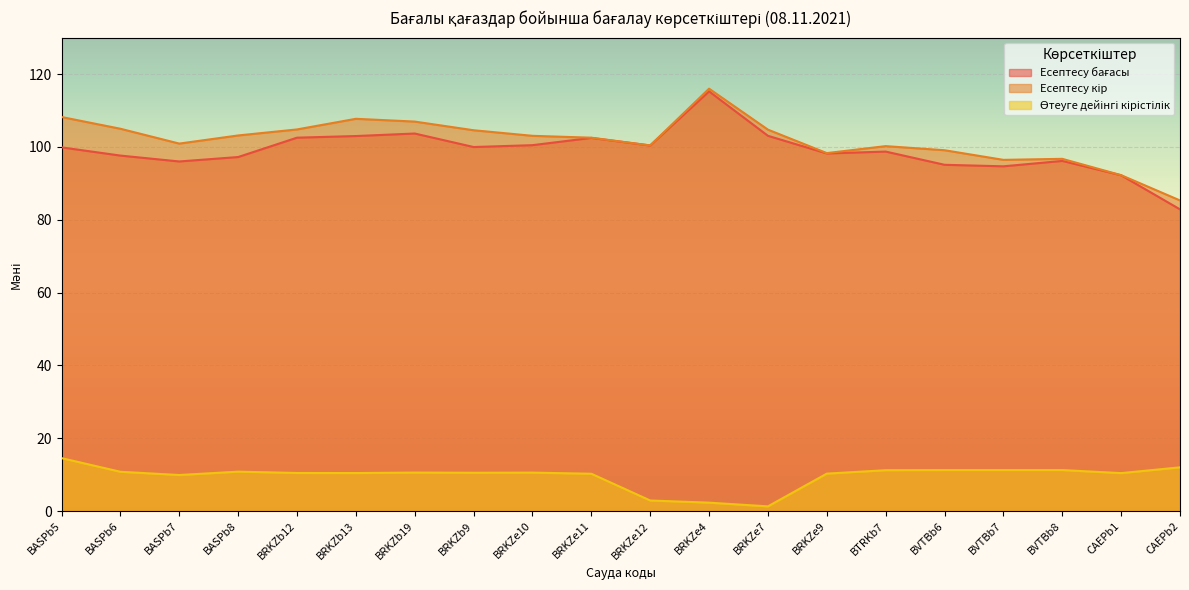

What is the difference between the second highest and second lowest values in the Өтеуге дейінгі кірістілік series?

9.7